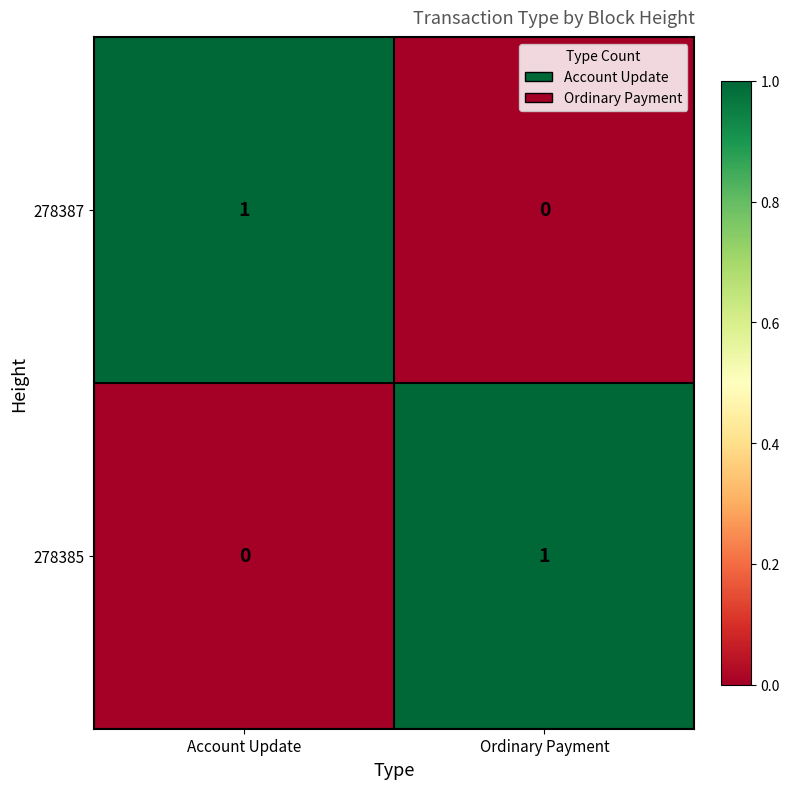

Reading left to right, transcribe all the data shown in this chart.

278387: Account Update=1	Ordinary Payment=0
278385: Account Update=0	Ordinary Payment=1